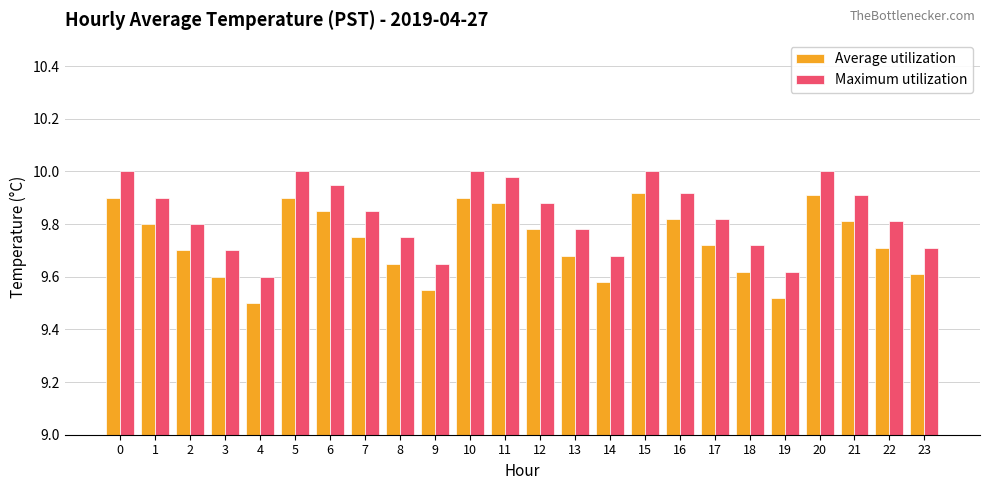

What is the difference between the maximum and minimum values in the Maximum utilization series?

0.4